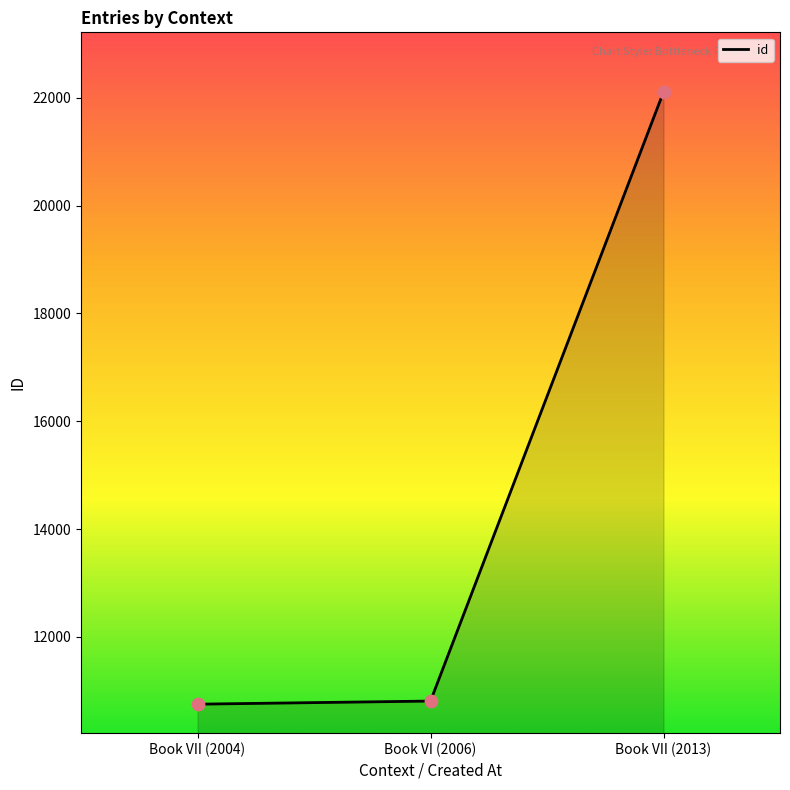

What is the change in value from Book VII (2004) to Book VI (2006)?

+58